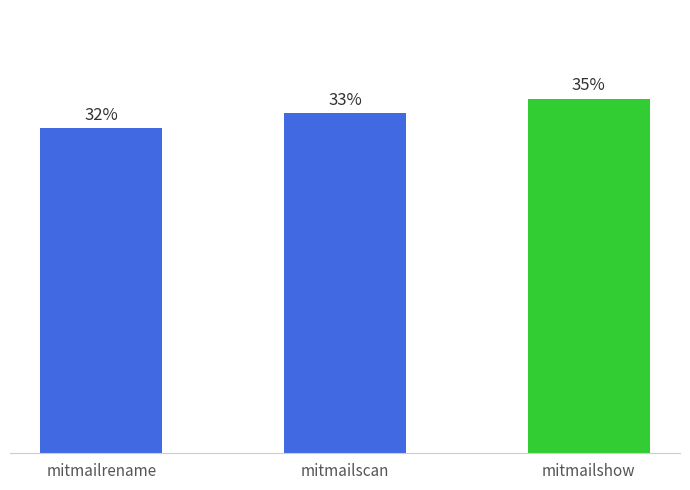

What is the label of the 3rd bar from the left?

mitmailshow